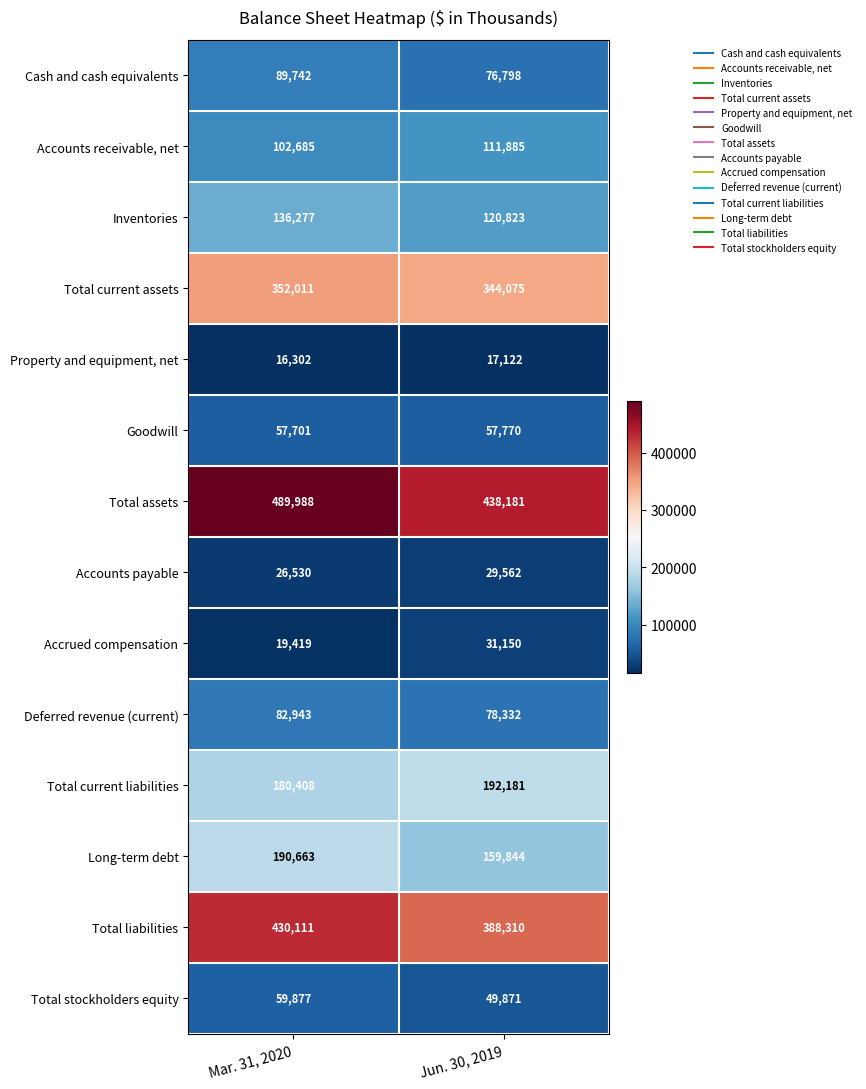

Rank the series by their maximum value, from lowest to highest.

Property and equipment, net, Accounts payable, Accrued compensation, Goodwill, Total stockholders equity, Deferred revenue (current), Cash and cash equivalents, Accounts receivable, net, Inventories, Long-term debt, Total current liabilities, Total current assets, Total liabilities, Total assets